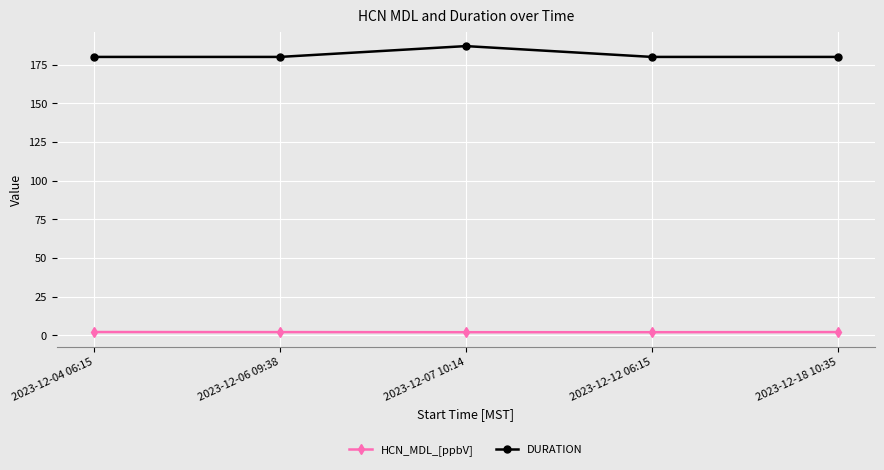

Rank the series by their maximum value, from highest to lowest.

DURATION, HCN_MDL_[ppbV]